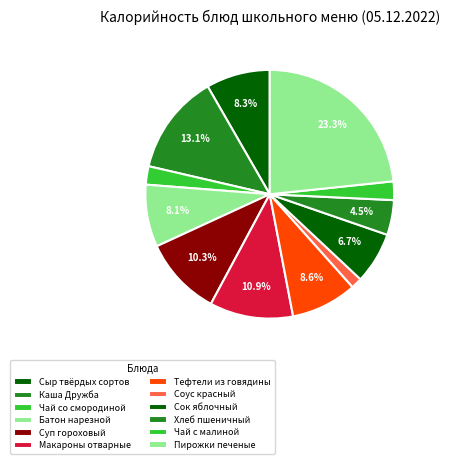

How many slices are in this pie chart?

12